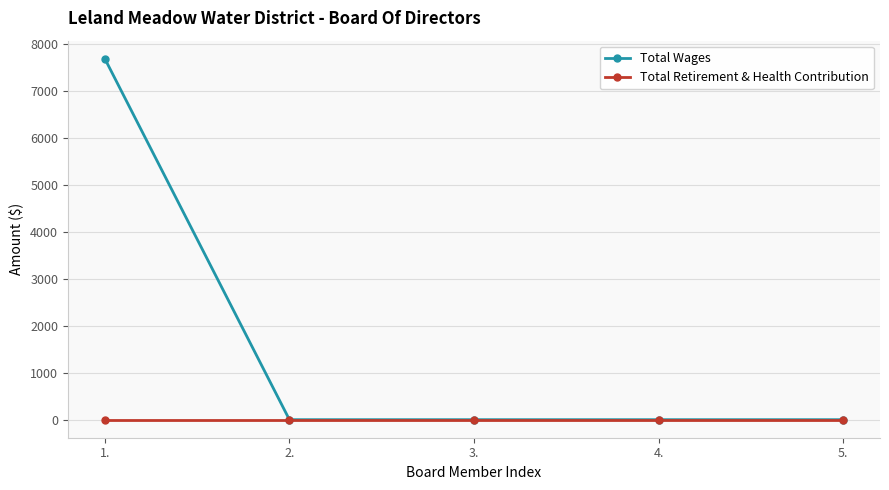

What is the highest value of the Total Wages series?

7688